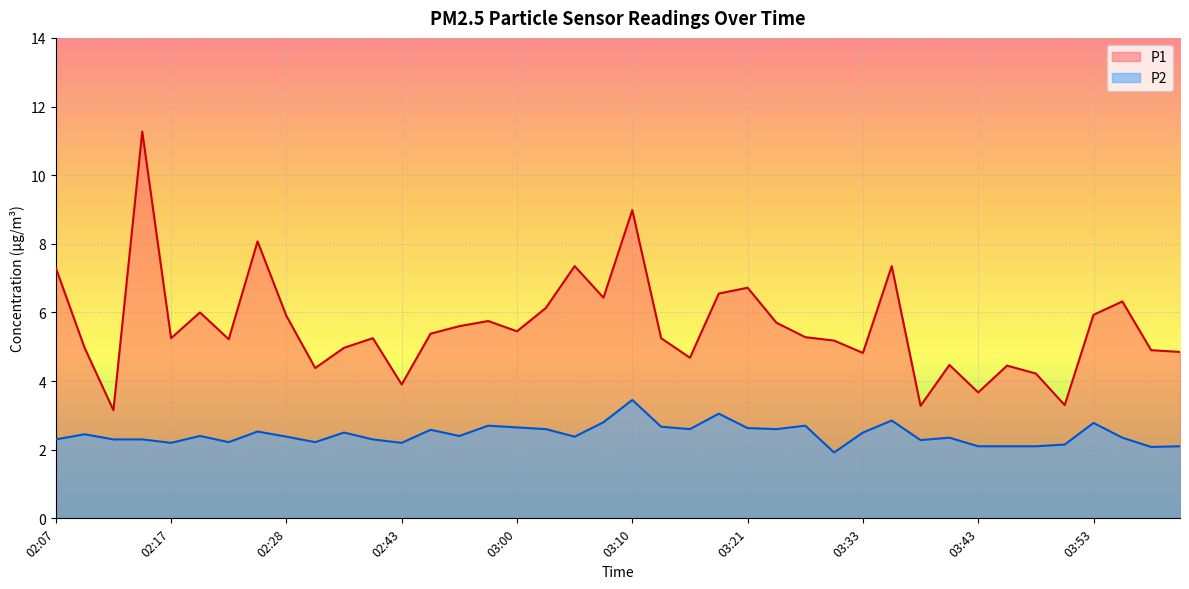

Reading left to right, list all the values displayed in this chart.

P1: 7.3	5.0	3.1	11.3	5.2	6.0	5.2	8.1	5.9	4.4	5.0	5.2	3.9	5.4	5.6	5.8	5.5	6.1	7.3	6.4	9.0	5.2	4.7	6.5	6.7	5.7	5.3	5.2	4.8	7.3	3.3	4.5	3.7	4.5	4.2	3.3	5.9	6.3	4.9	4.8
P2: 2.3	2.5	2.3	2.3	2.2	2.4	2.2	2.5	2.4	2.2	2.5	2.3	2.2	2.6	2.4	2.7	2.6	2.6	2.4	2.8	3.5	2.7	2.6	3.0	2.6	2.6	2.7	1.9	2.5	2.9	2.3	2.4	2.1	2.1	2.1	2.1	2.8	2.4	2.1	2.1